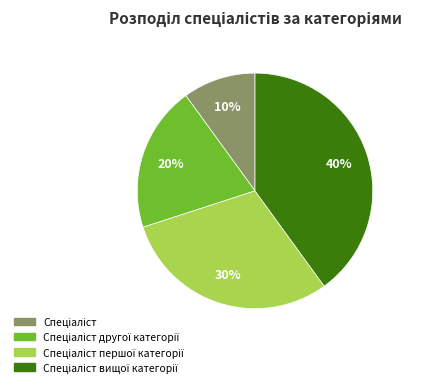

To the nearest percent, what is the average slice percentage?

25%